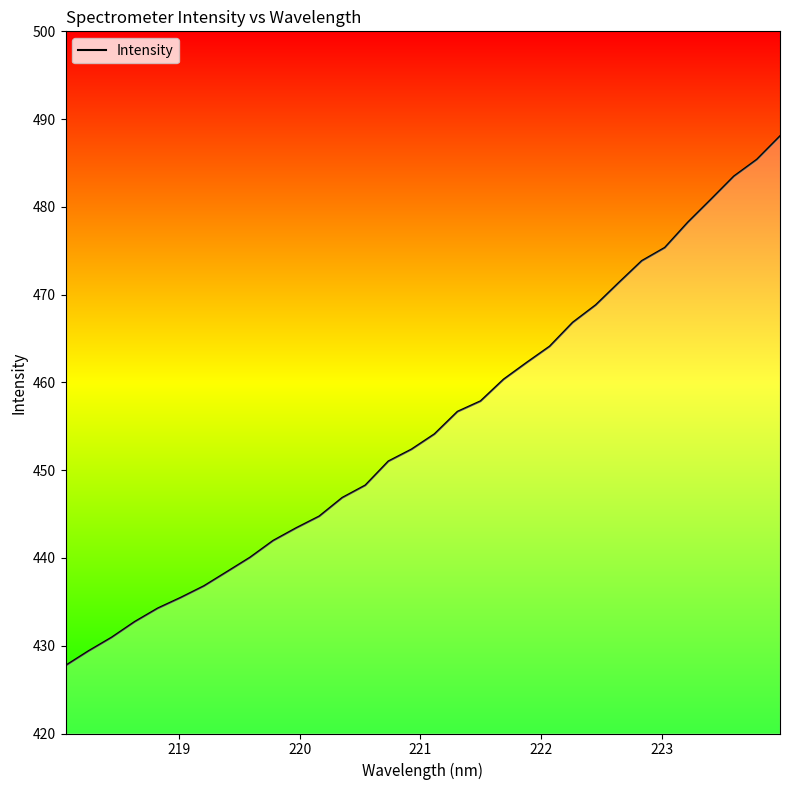

What is the average value?

455.1